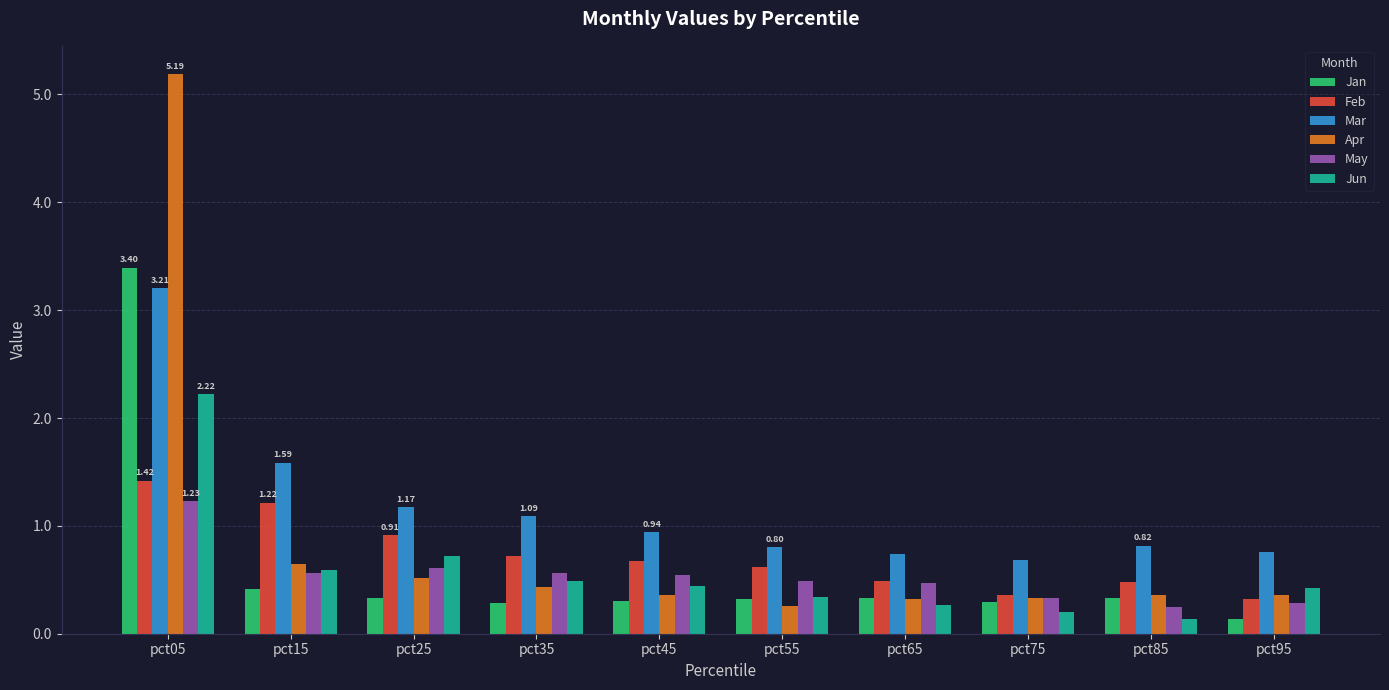

Which label corresponds to the largest value in the chart?

pct05